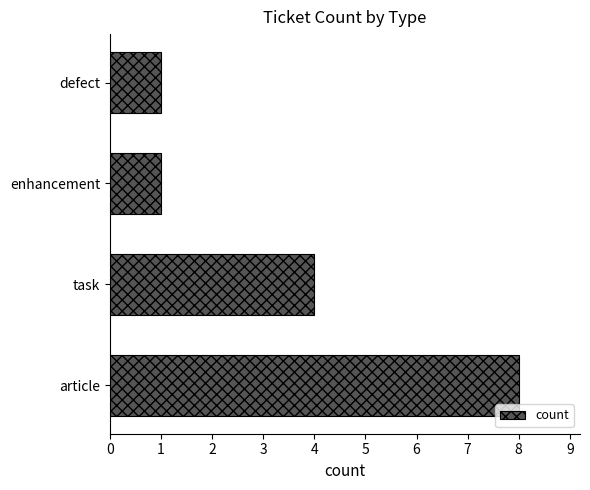

What is the sum of all values?

14